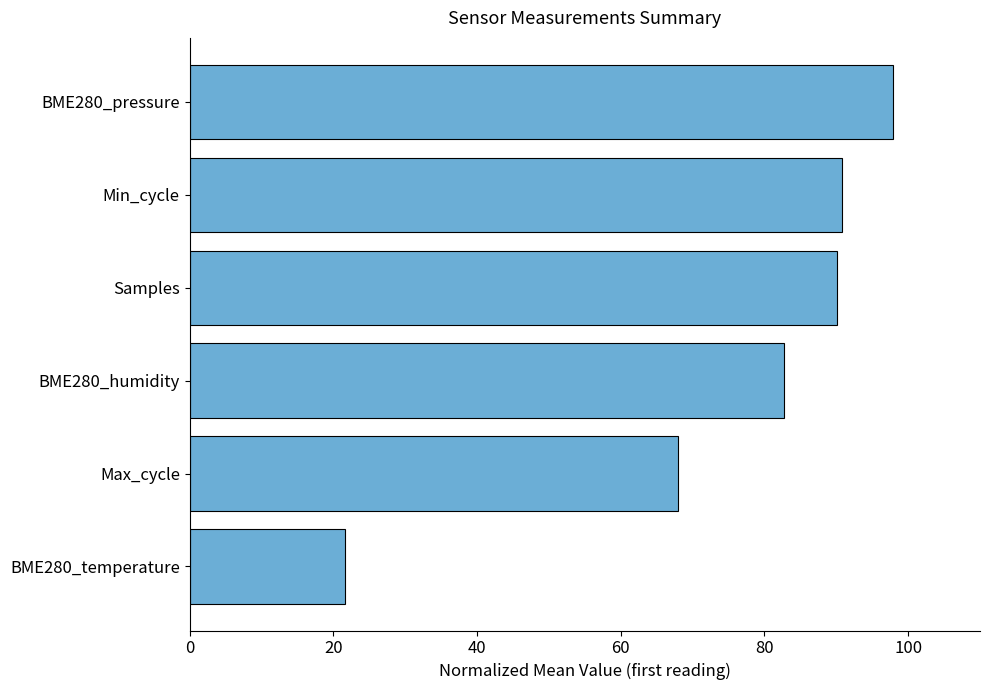

Which has a higher value, BME280_pressure or Min_cycle?

BME280_pressure